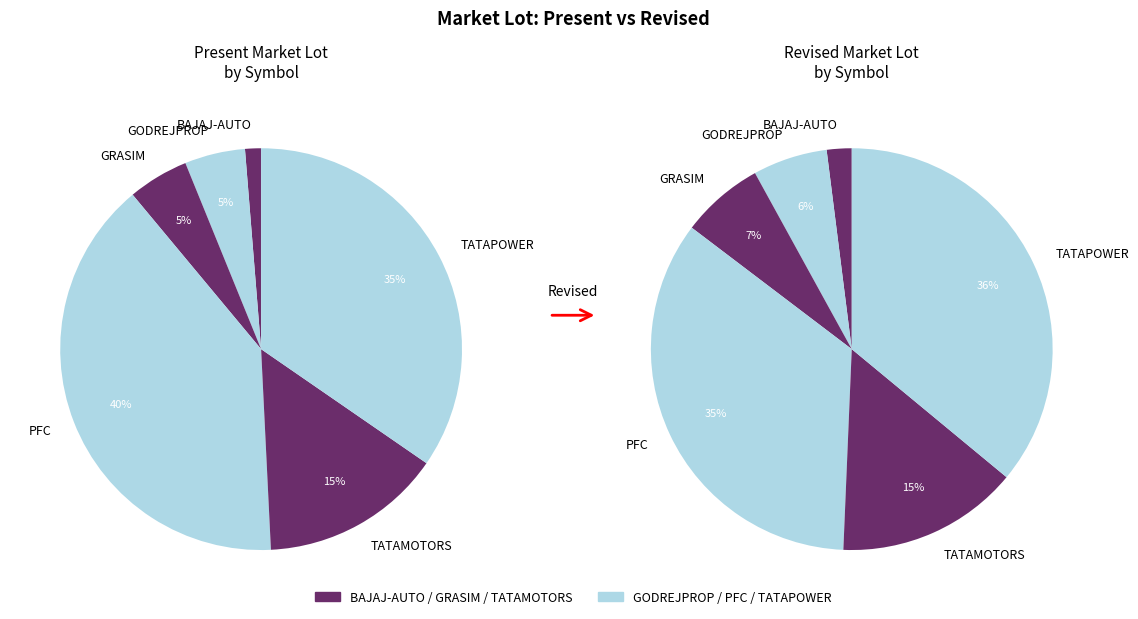

Is the sum of 2 and revised greater than half?

No